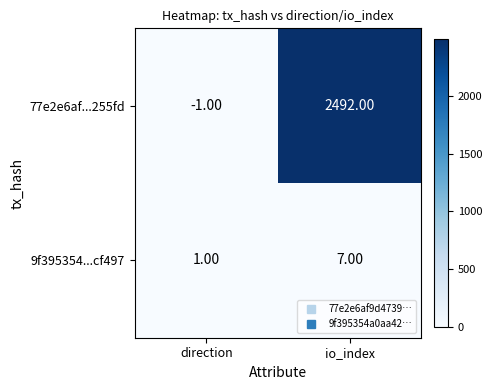

What is the spread (max minus min) of values at io_index?

2485